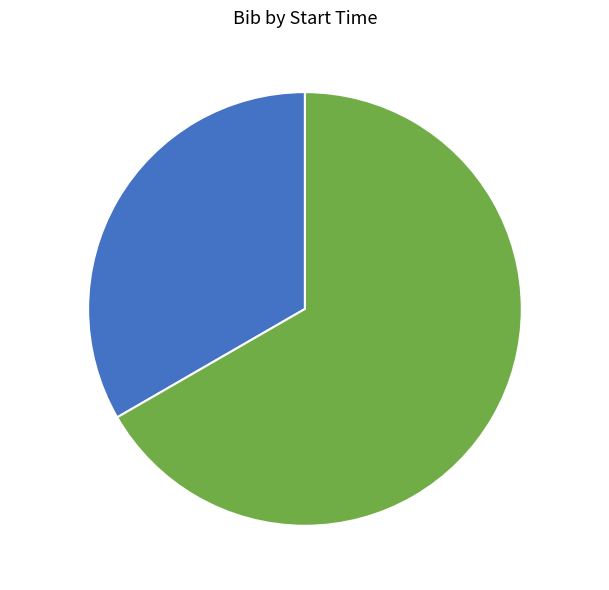

Is there any slice that represents more than half of the pie?

Yes